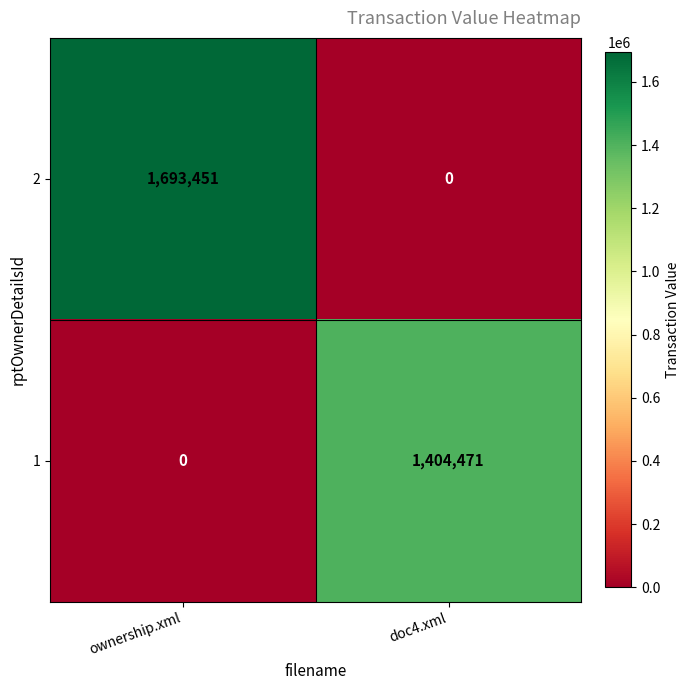

At which category is the sum across all series the highest?

ownership.xml